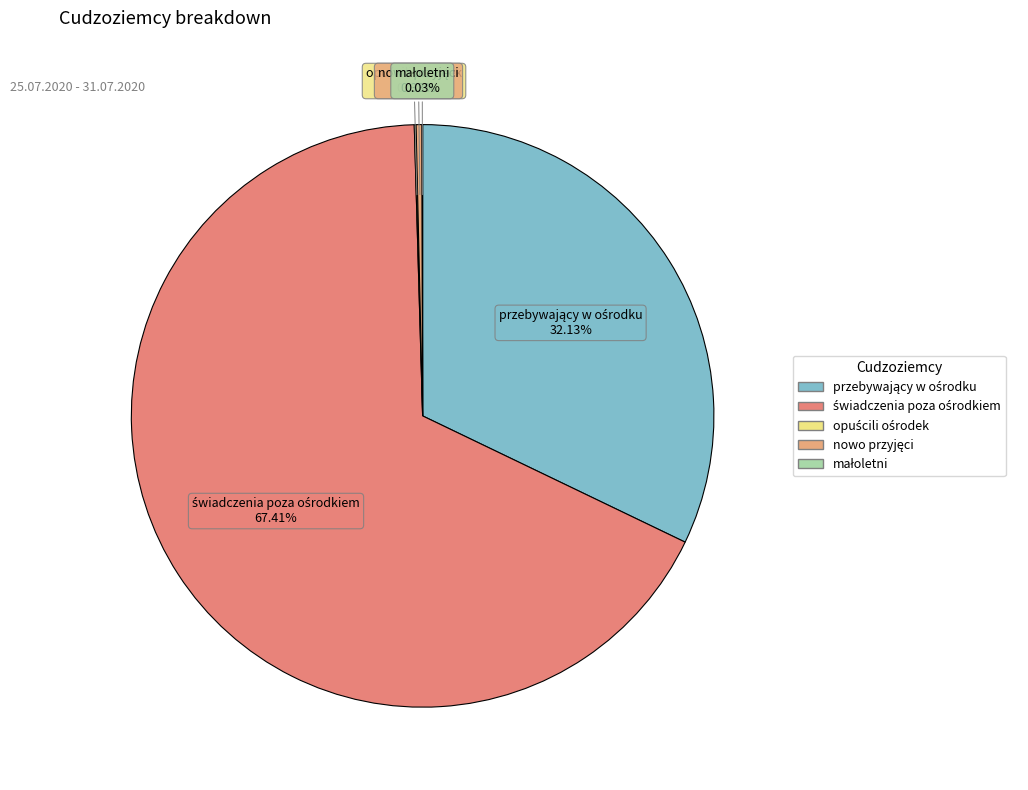

Combined, do małoletni and świadczenia poza ośrodkiem account for over 50%?

Yes